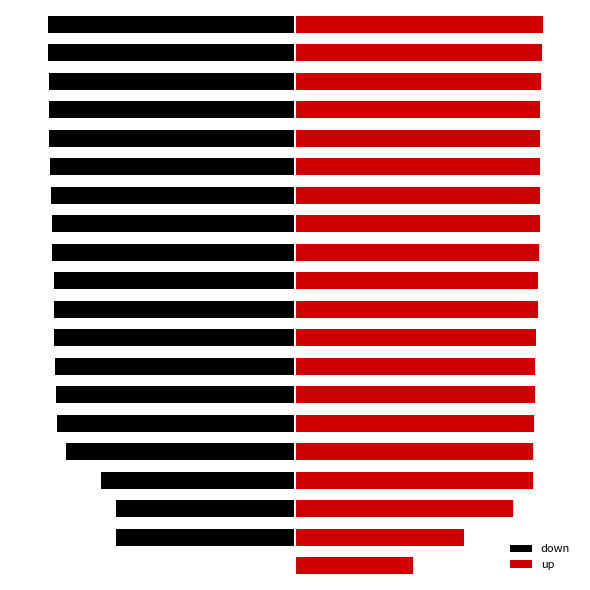

How many bars are there in total?

40